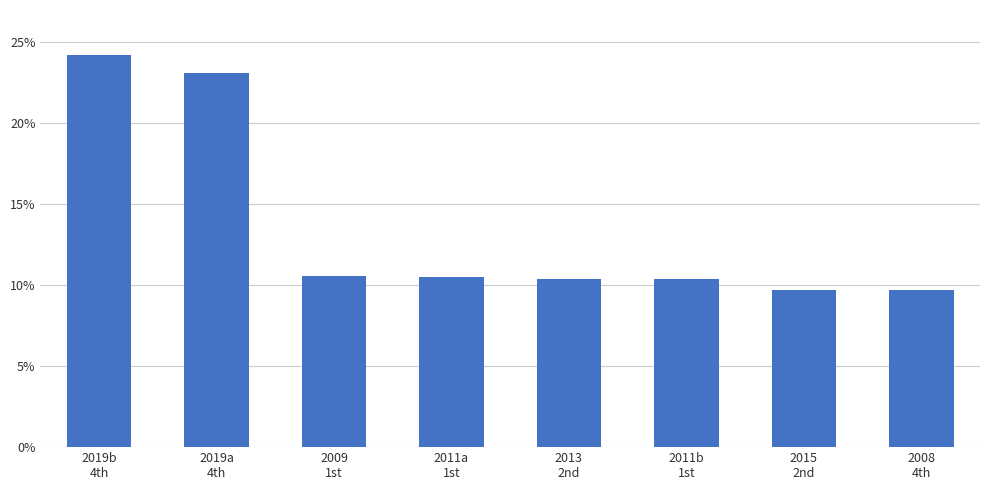

What is the sum of all values?

108.6